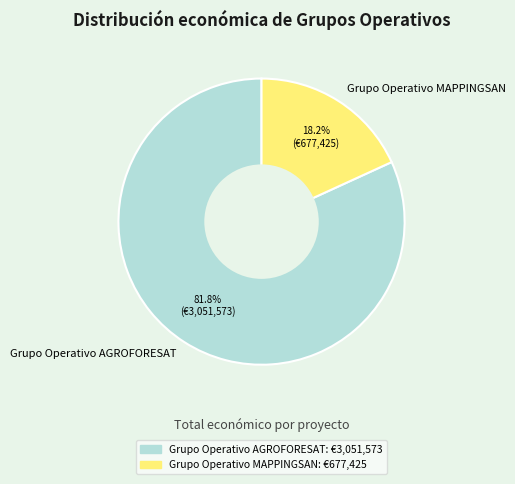

What is the ratio of the value at Grupo Operativo AGROFORESAT to the value at Grupo Operativo MAPPINGSAN?

4.5